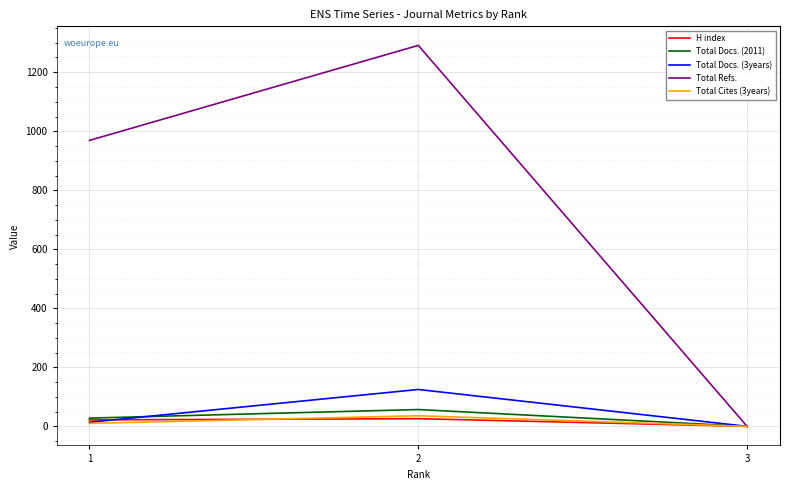

At which label is Total Cites (3years) closest to 18?

1